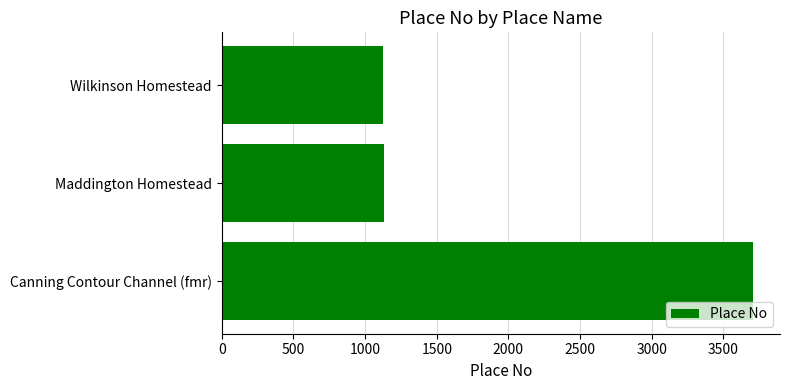

Where is the data nearest to the value 2418?

Maddington Homestead